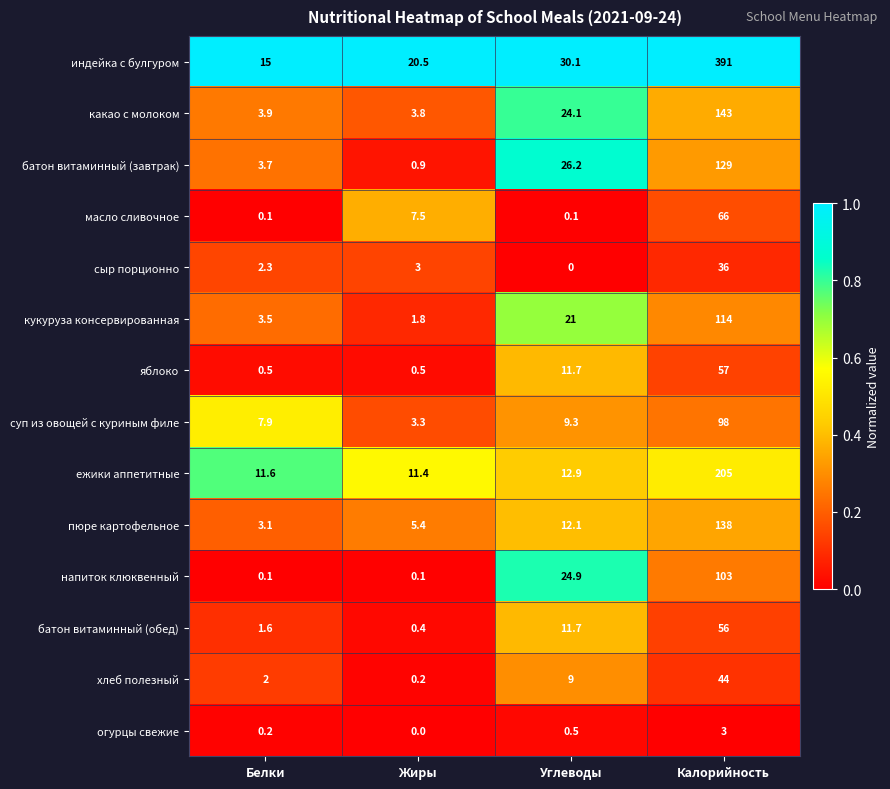

What is the sum of all суп из овощей с куриным филе values?

118.5